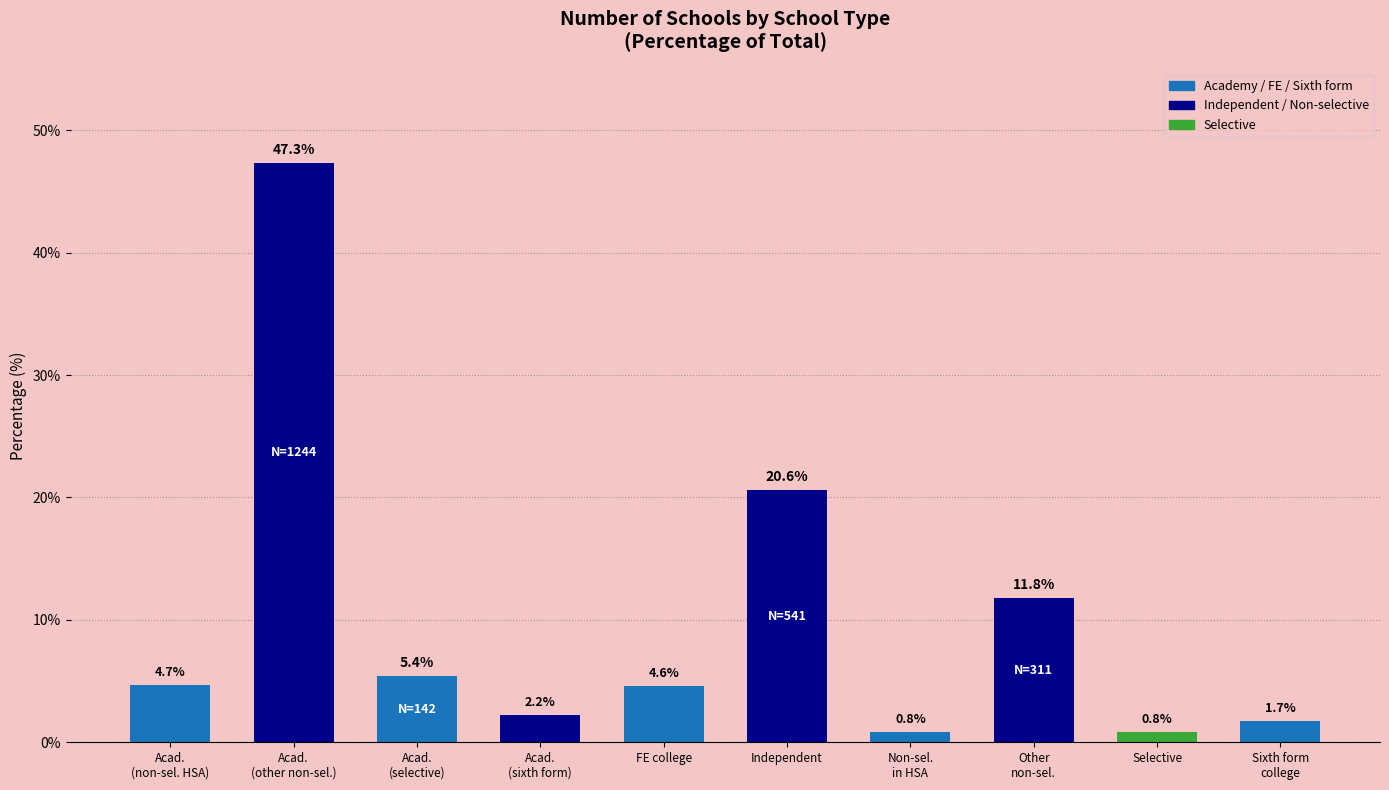

What is the sum of the values at Sixth form
college and Selective?

2.5